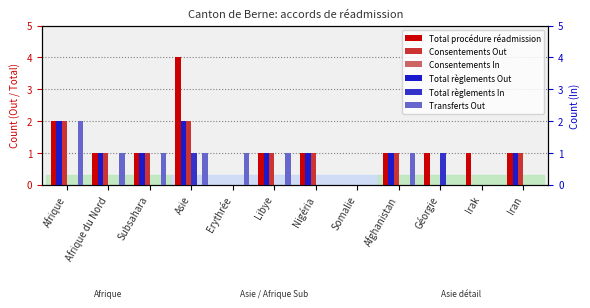

What is the spread (max minus min) of values at Nigéria?

1